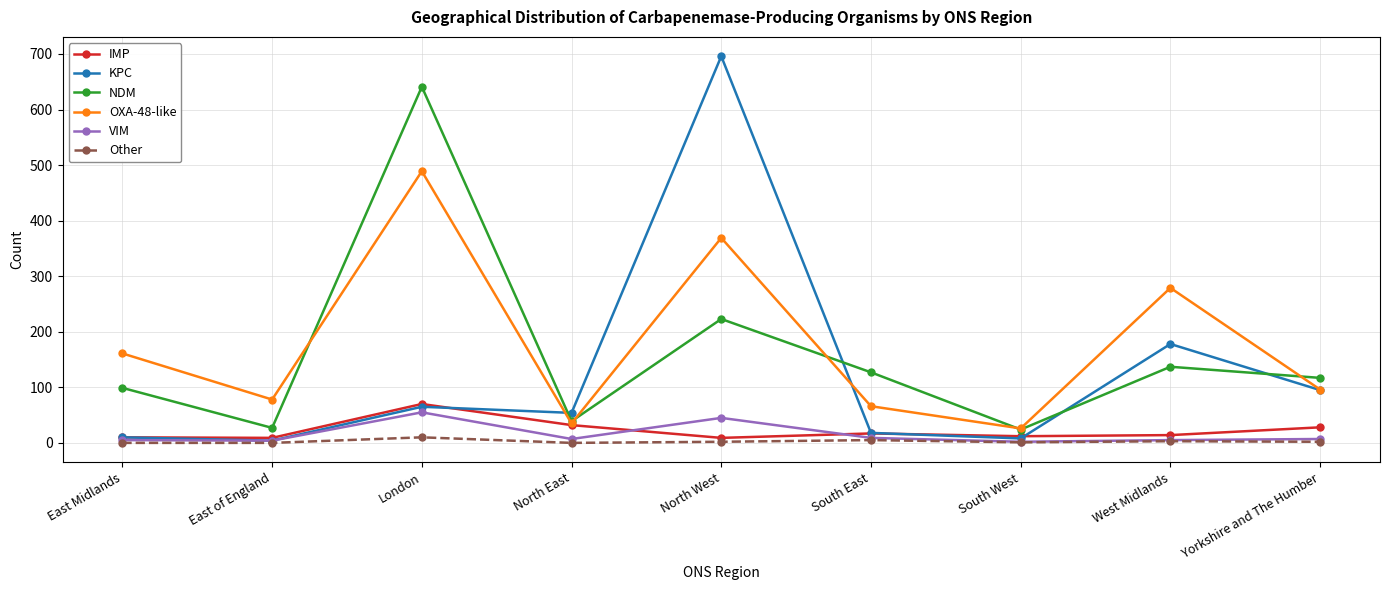

Where does the OXA-48-like series first go above 96?

East Midlands